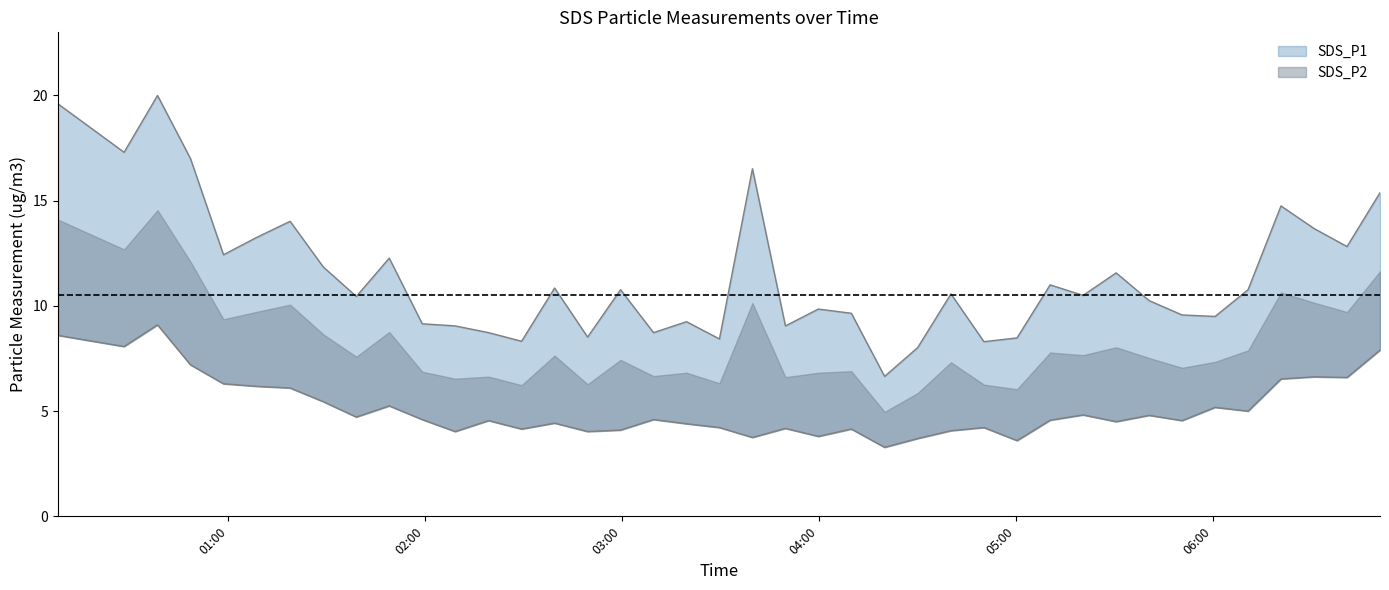

True or false: SDS_P2 and SDS_P1 intersect in this chart.

False